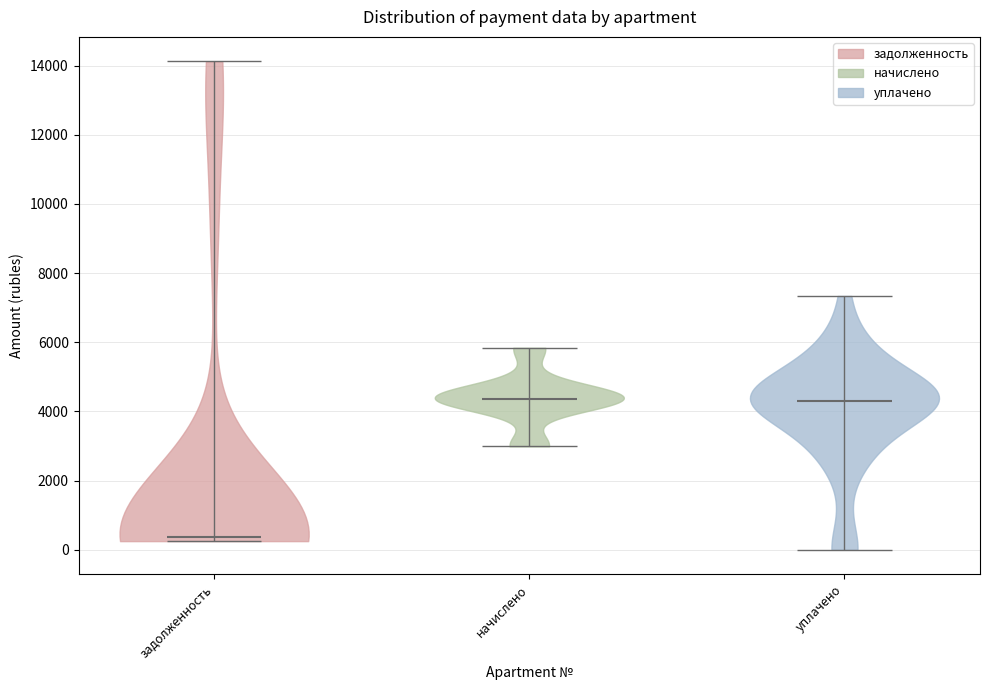

Reading left to right, read every violin against the y-axis: where its median line is, and the lowest and highest points it reaches. The values are not printed on the chart, so give them approximately, as read against the axis.

задолженность: median line 400, lowest point 200, highest point 14200
начислено: median line 4400, lowest point 3000, highest point 5800
уплачено: median line 4200, lowest point 0, highest point 7400